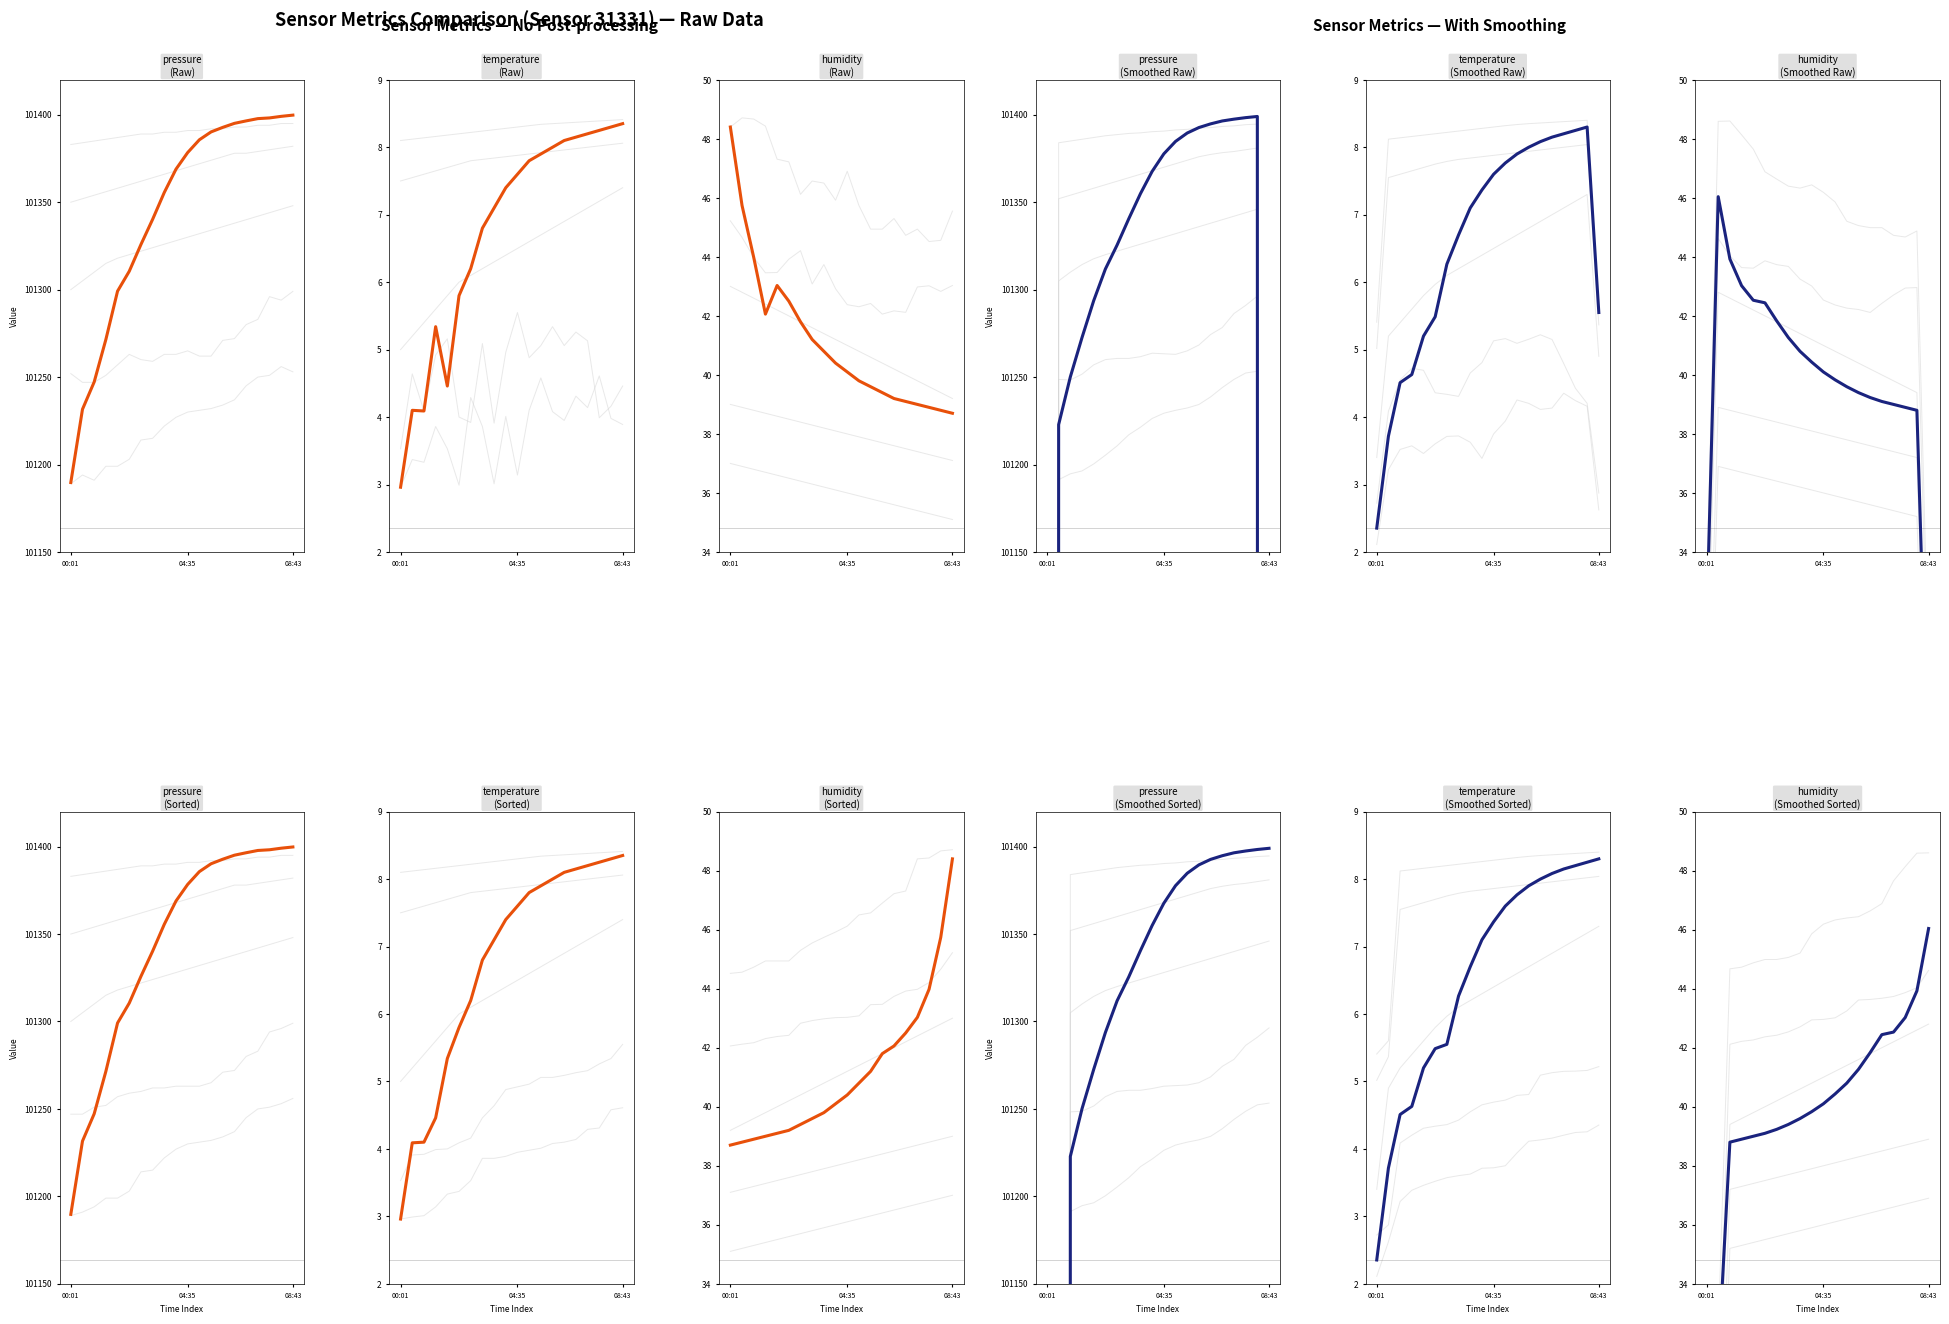

How many lines are shown in the chart?

3